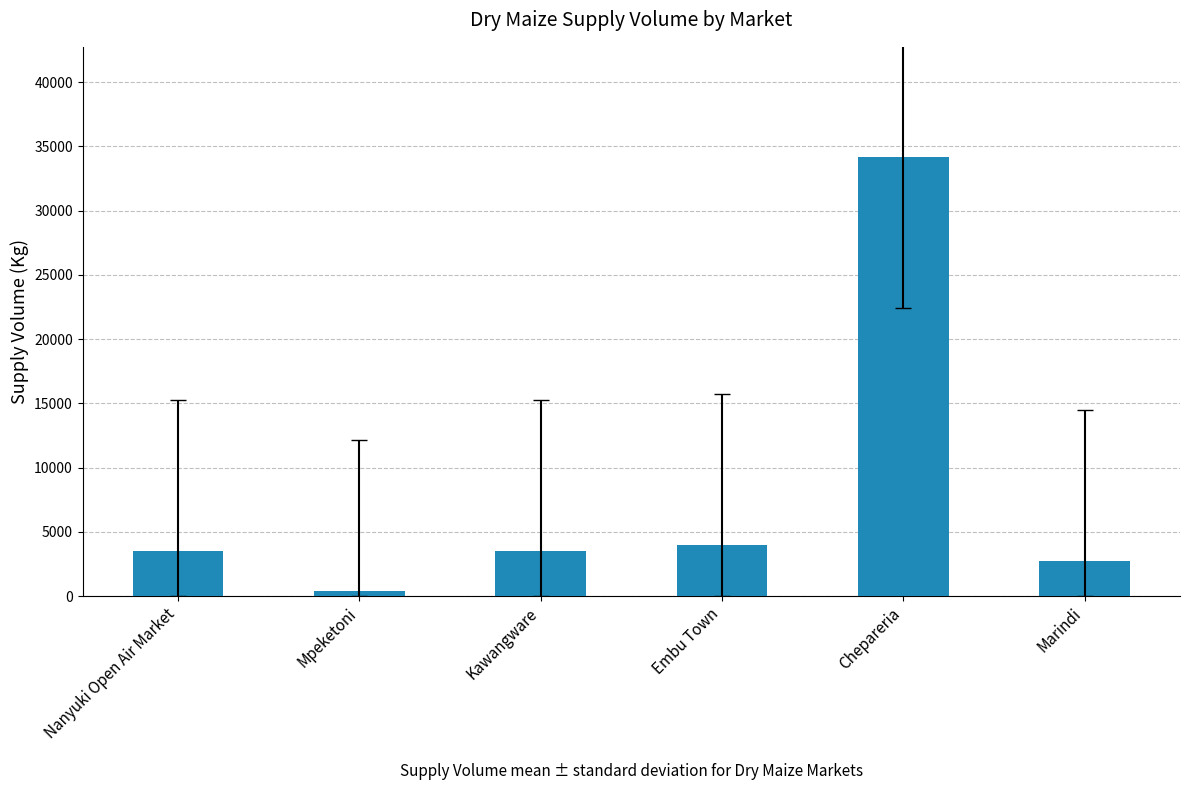

Read the value at Marindi.

2700